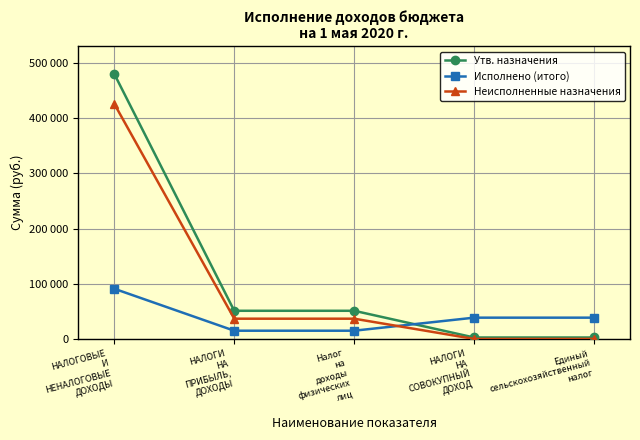

What value does the Утв. назначения series have at Единый
сельскохозяйственный
налог?

2600.0